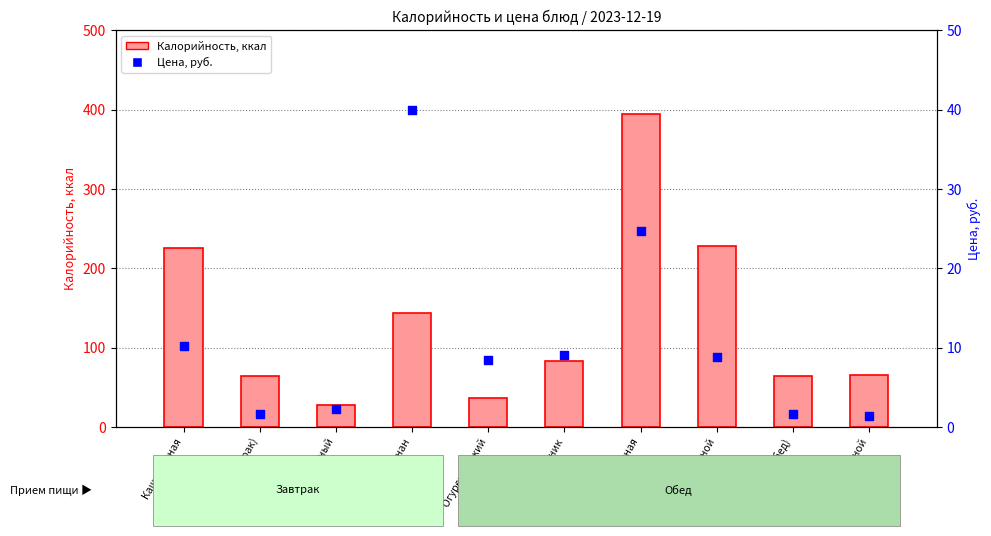

Which series contains the highest Y value?

Калорийность, ккал